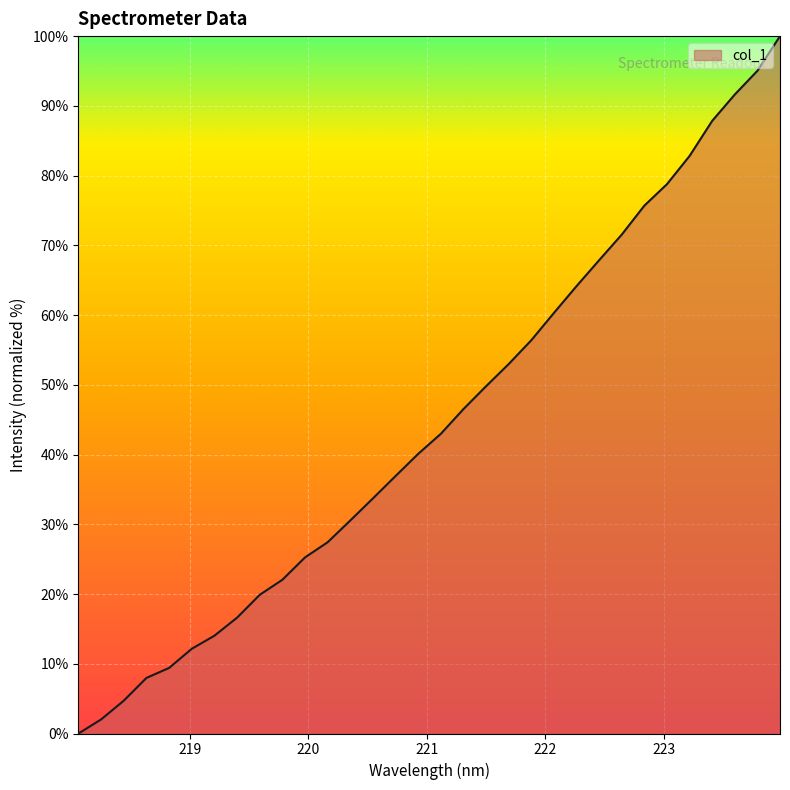

List the labels in order of value, largest first.

223.9802, 223.7895, 223.5987, 223.408, 223.2172, 223.0264, 222.8355, 222.6447, 222.4538, 222.263, 222.0721, 221.8812, 221.6902, 221.4993, 221.3083, 221.1174, 220.9264, 220.7354, 220.5444, 220.3533, 220.1623, 219.9712, 219.7801, 219.589, 219.3979, 219.2067, 219.0156, 218.8244, 218.6332, 218.442, 218.2508, 218.0596